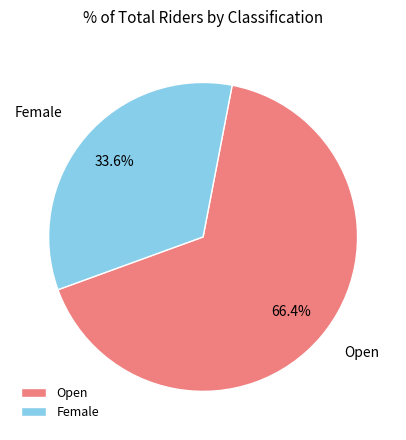

To the nearest percent, what is the average slice percentage?

50%